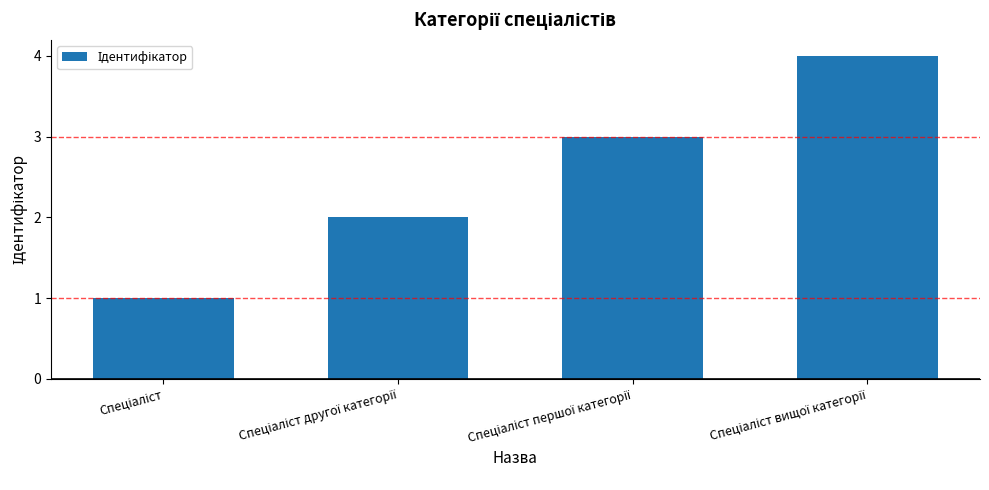

What is the sum of all values?

10